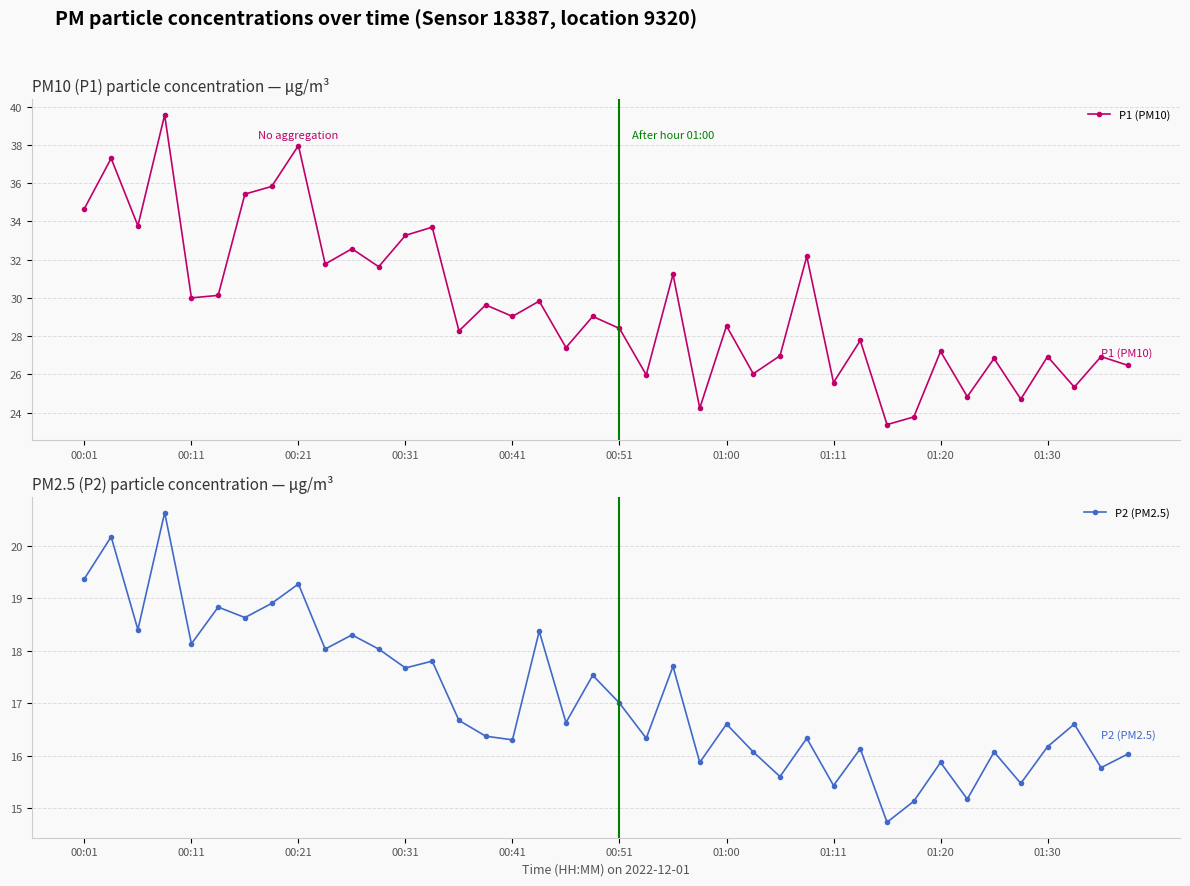

True or false: P1 (PM10) has more than 2 points higher than both neighbors.

True